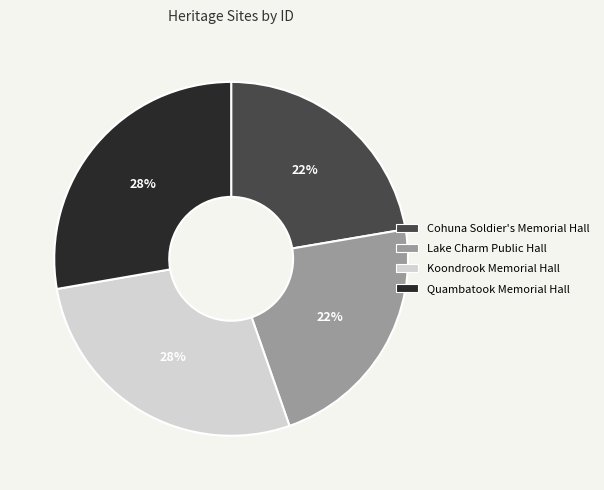

To the nearest percent, what portion does Cohuna Soldier's Memorial Hall represent?

22%